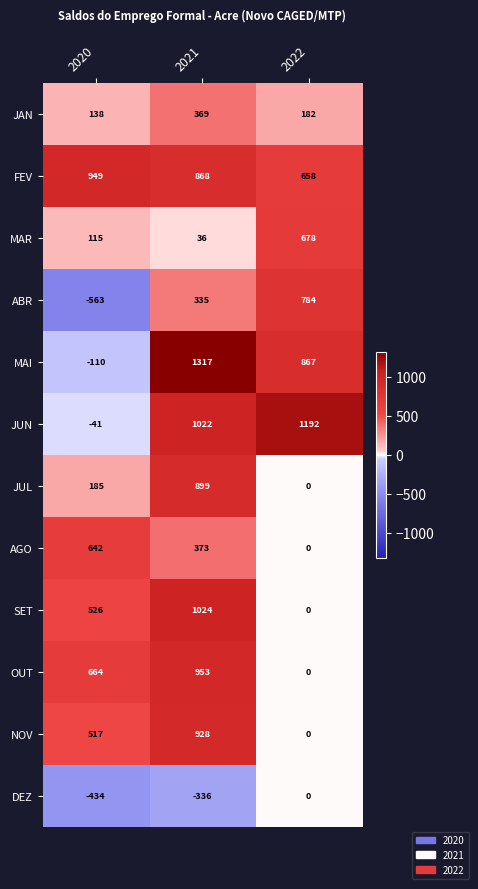

Which category has the highest value across all series?

2021